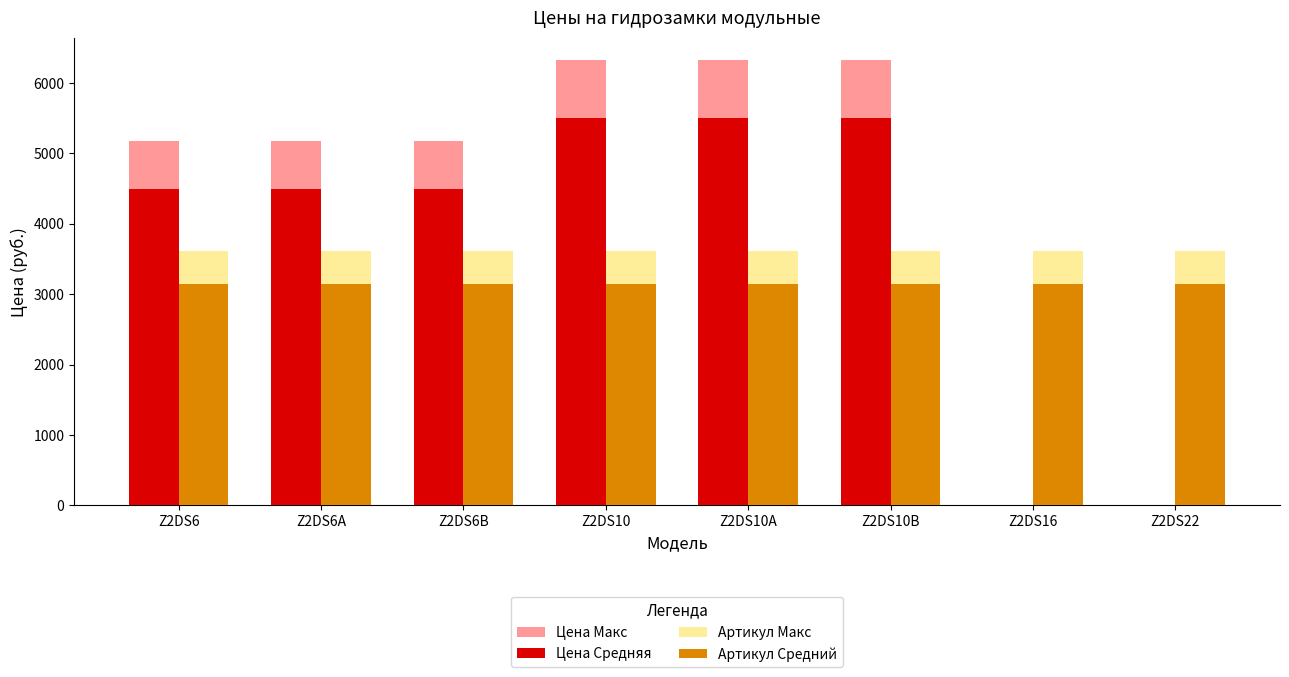

What is the sum of the Цена Средняя values at Z2DS6B and Z2DS10A?

10000.0